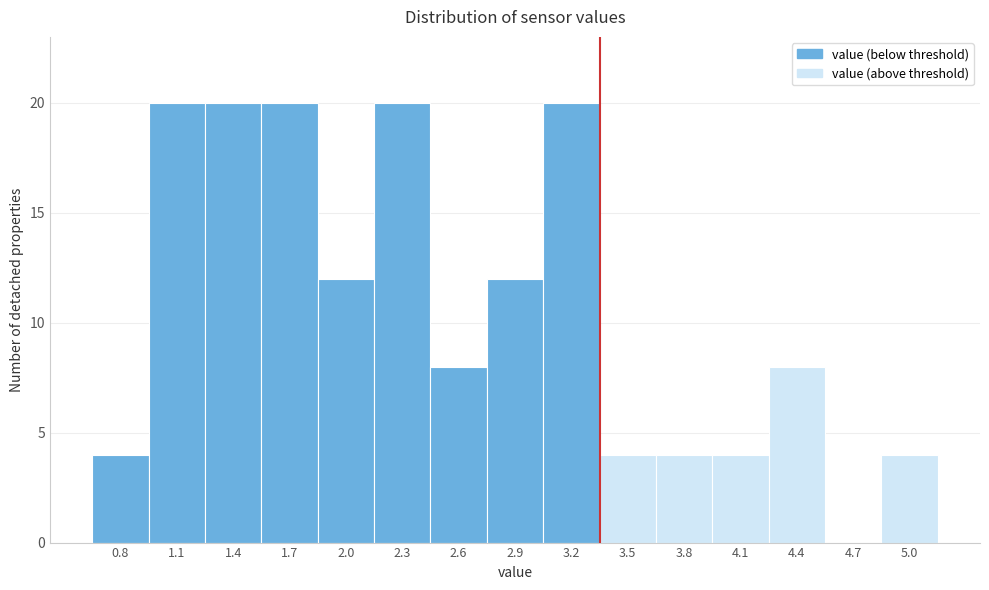

Reading left to right, list all the values displayed in this chart.

0.8=4	1.1=20	1.4=20	1.7=20	2.0=12	2.3=20	2.6=8	2.9=12	3.2=20	3.5=4	3.8=4	4.1=4	4.4=8	4.7=0	5.0=4